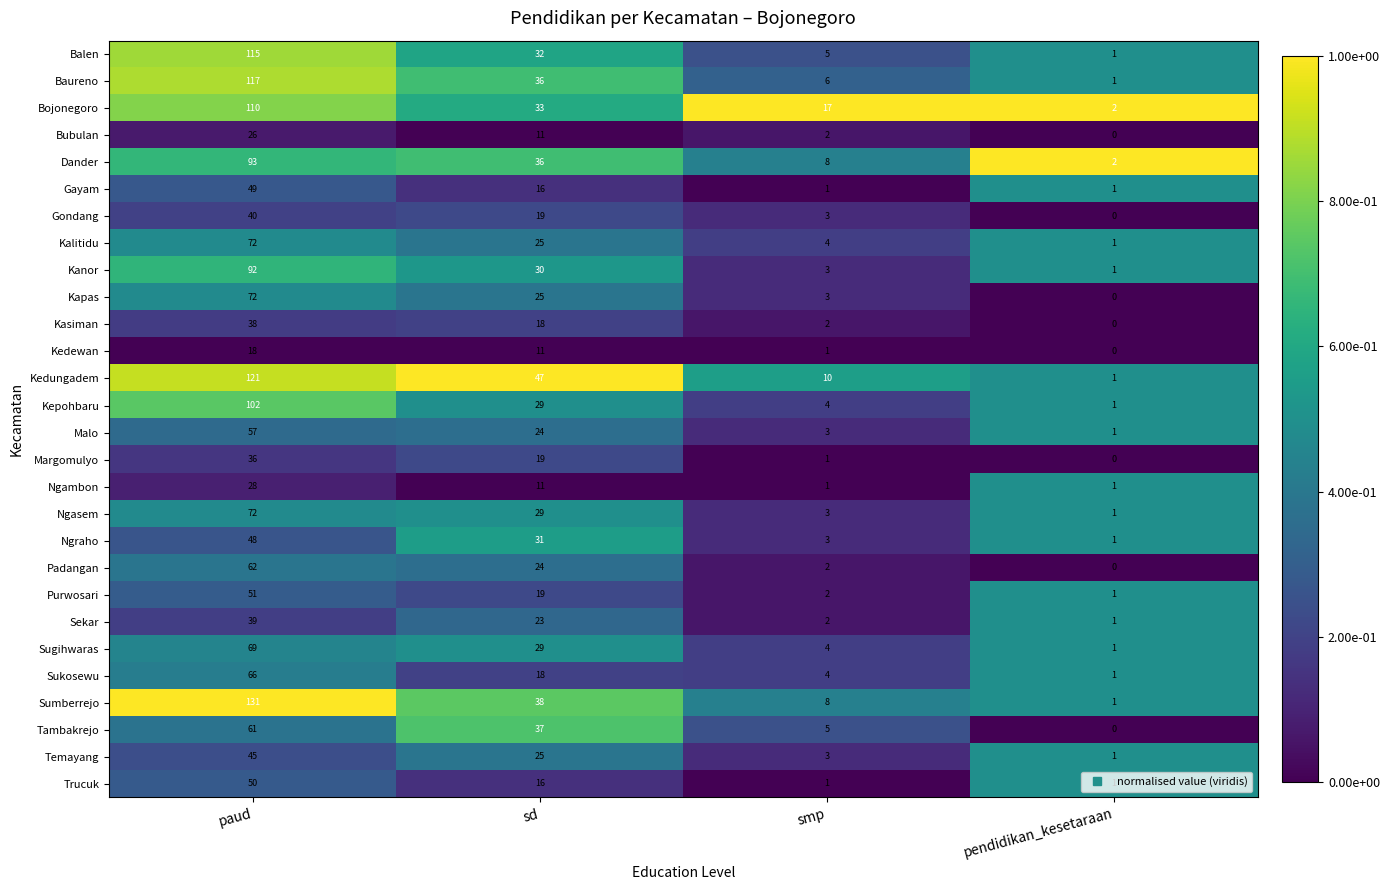

What is the difference between the highest and lowest values at paud?

113